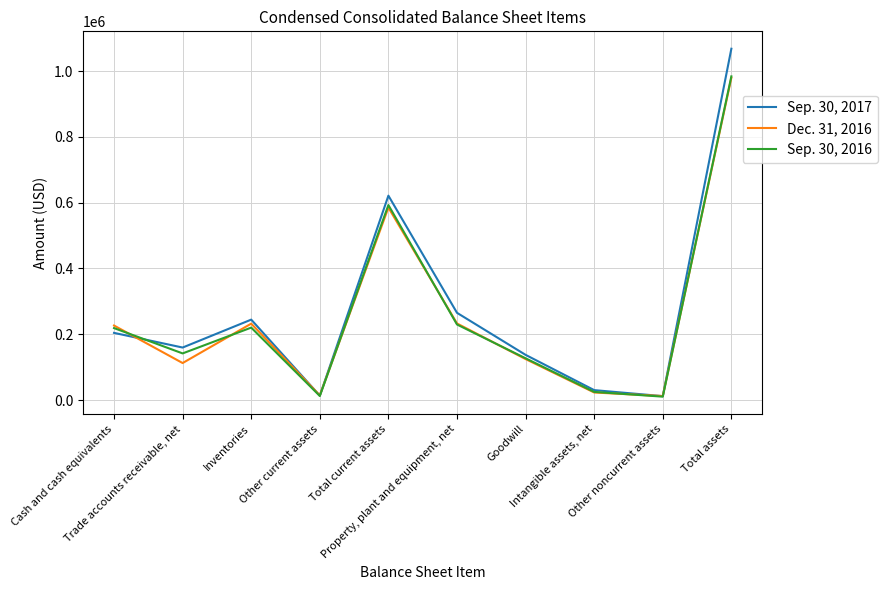

At which category is the sum across all series the highest?

Total assets